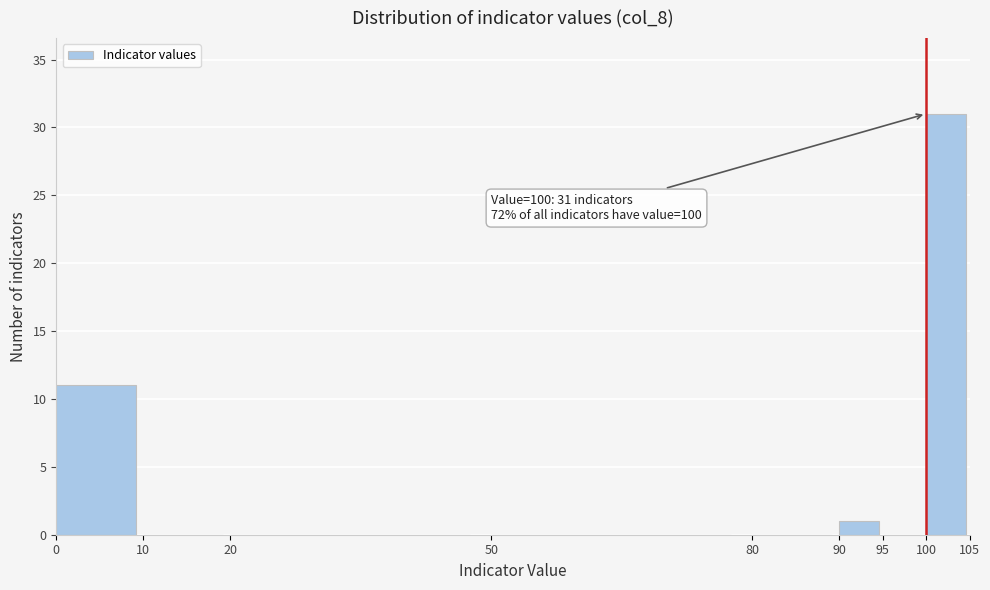

Which range on the x-axis has the tallest bar?

100 to 105